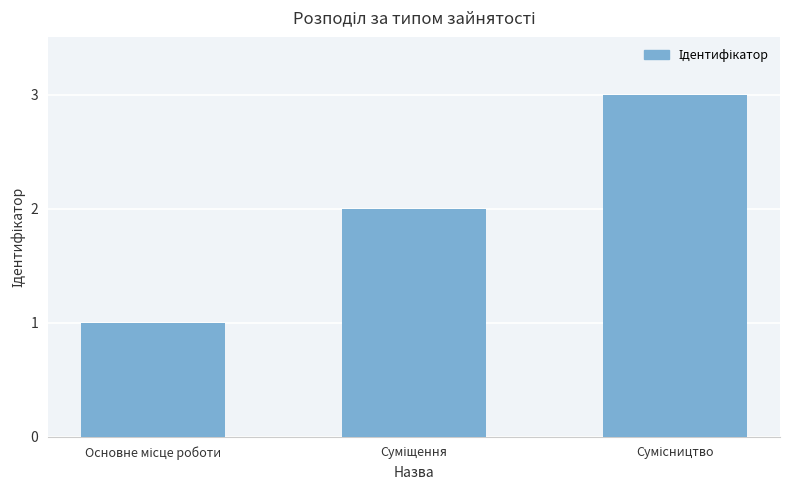

What is the sum of all values?

6